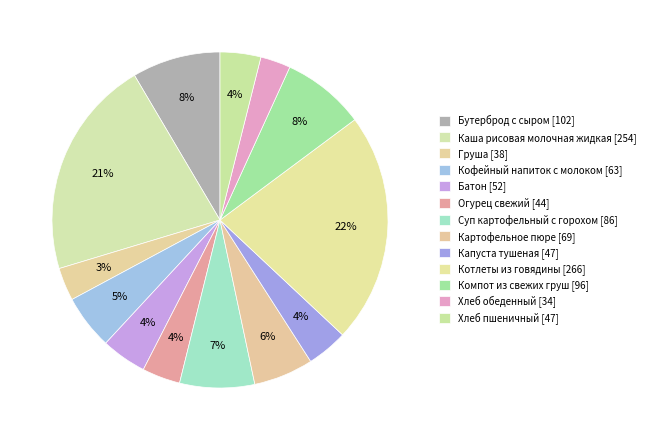

Which slice is the smallest?

Хлеб обеденный